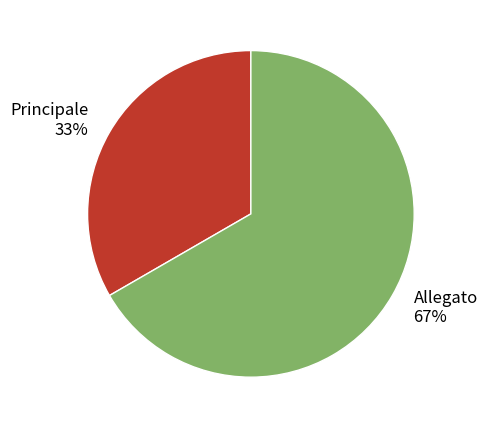

Approximately how many times larger is the value at Principale compared to Allegato?

0.5